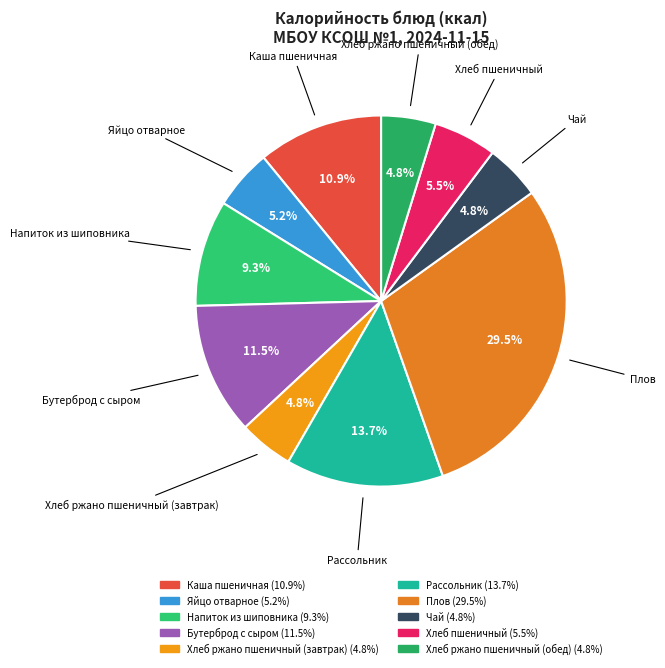

How many segments does this pie chart have?

10